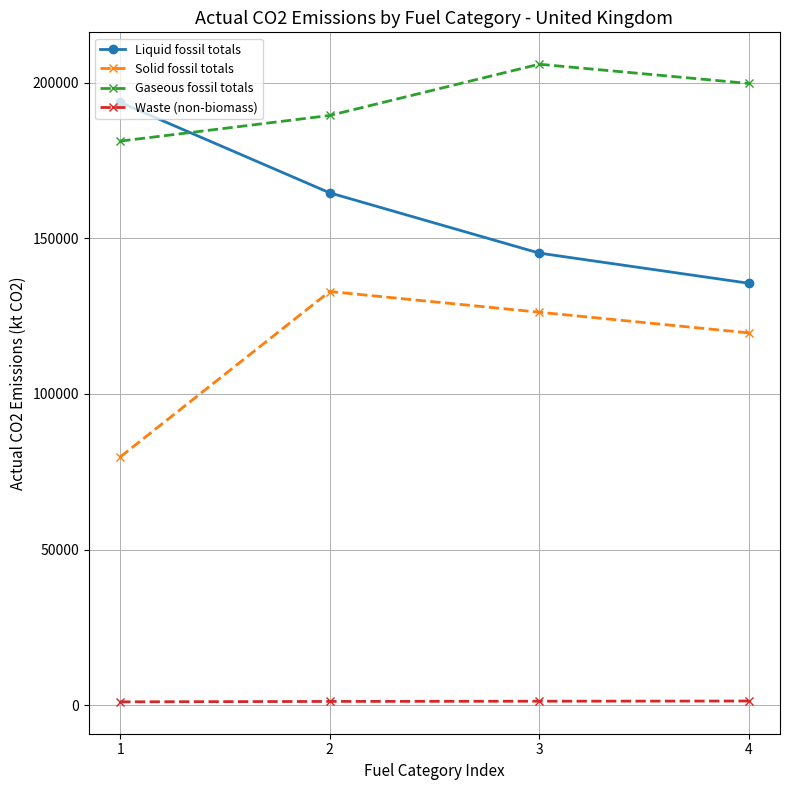

Is it true that Gaseous fossil totals equals 93355.9 at 4?

False